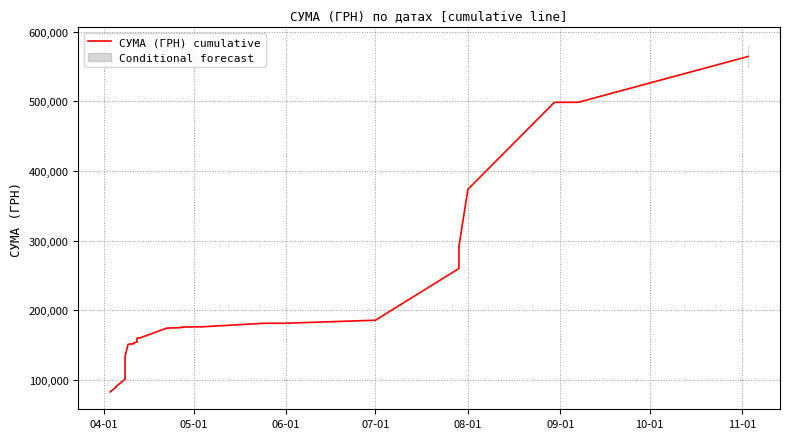

Is this an area chart (filled region under the line)?

No